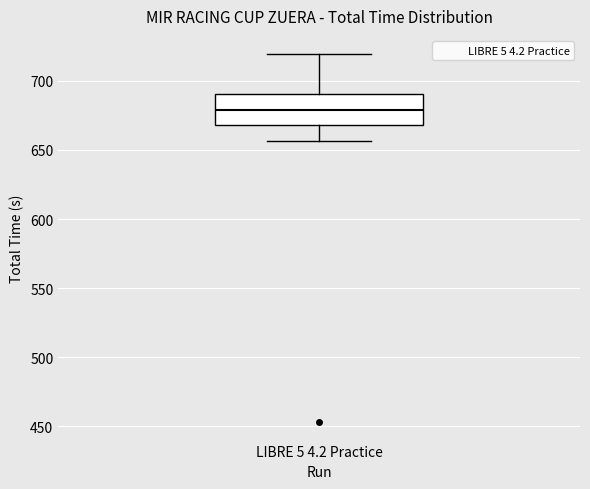

Where is the upper edge of the box for LIBRE 5 4.2 Practice on the y-axis? The values are not printed on the chart, so give them approximately, as read against the axis.

690